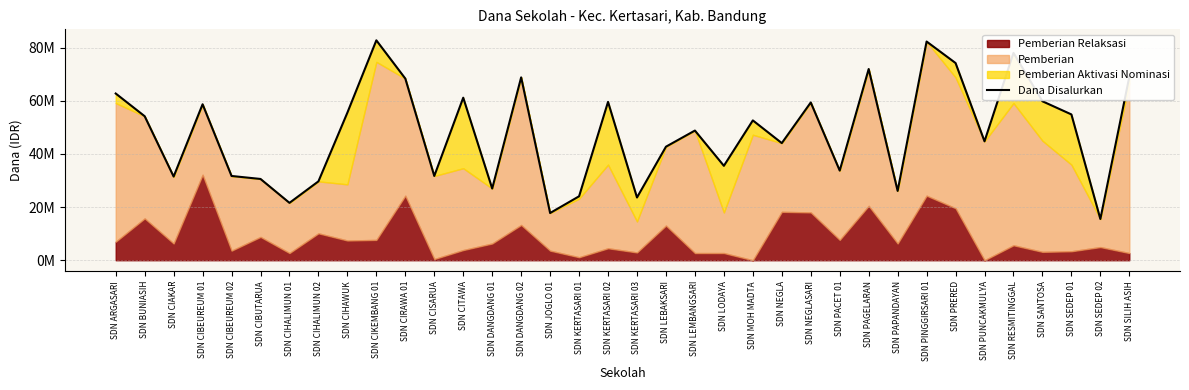

What value does the data have at SDN CIHALIMUN 02, to the nearest 10?

29700000